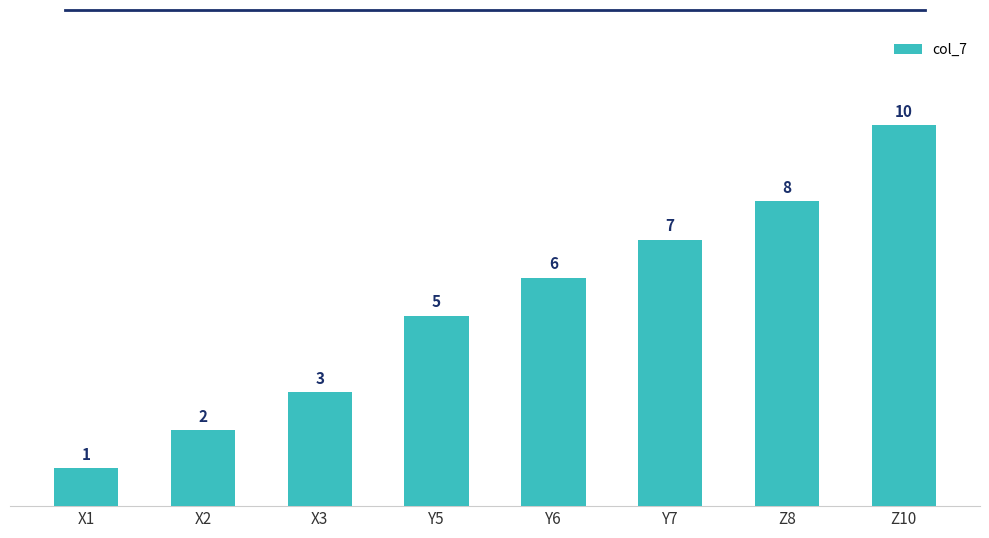

Reading right to left, what are all the values shown in this chart?

Z10=10	Z8=8	Y7=7	Y6=6	Y5=5	X3=3	X2=2	X1=1